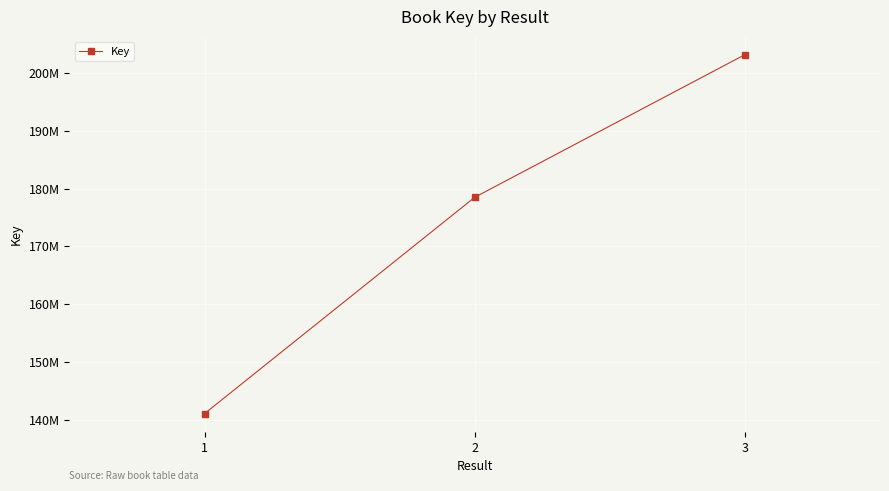

Reading left to right, what are all the values shown in this chart?

1=141022021	2=178477719	3=203173038